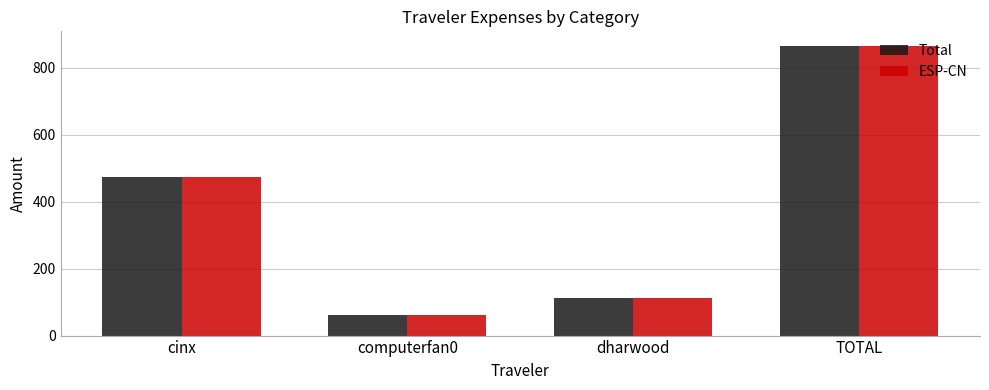

List the labels in order of ESP-CN value, largest first.

TOTAL, cinx, dharwood, computerfan0